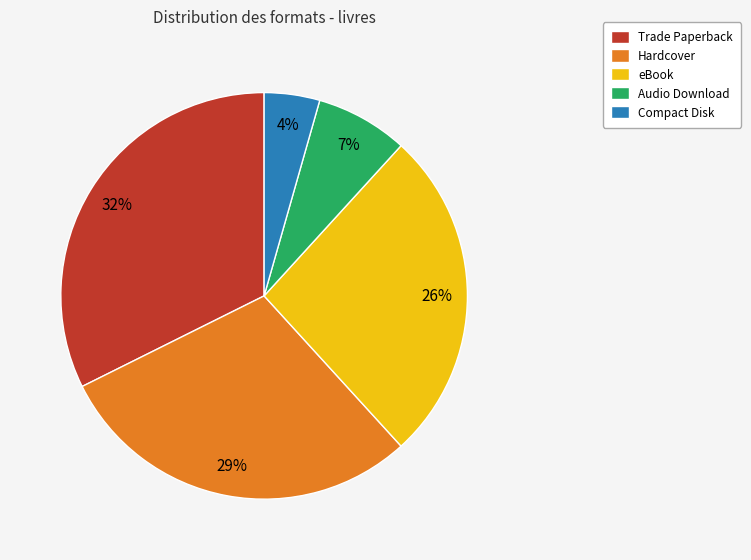

Does Audio Download account for over 50% of the chart?

No